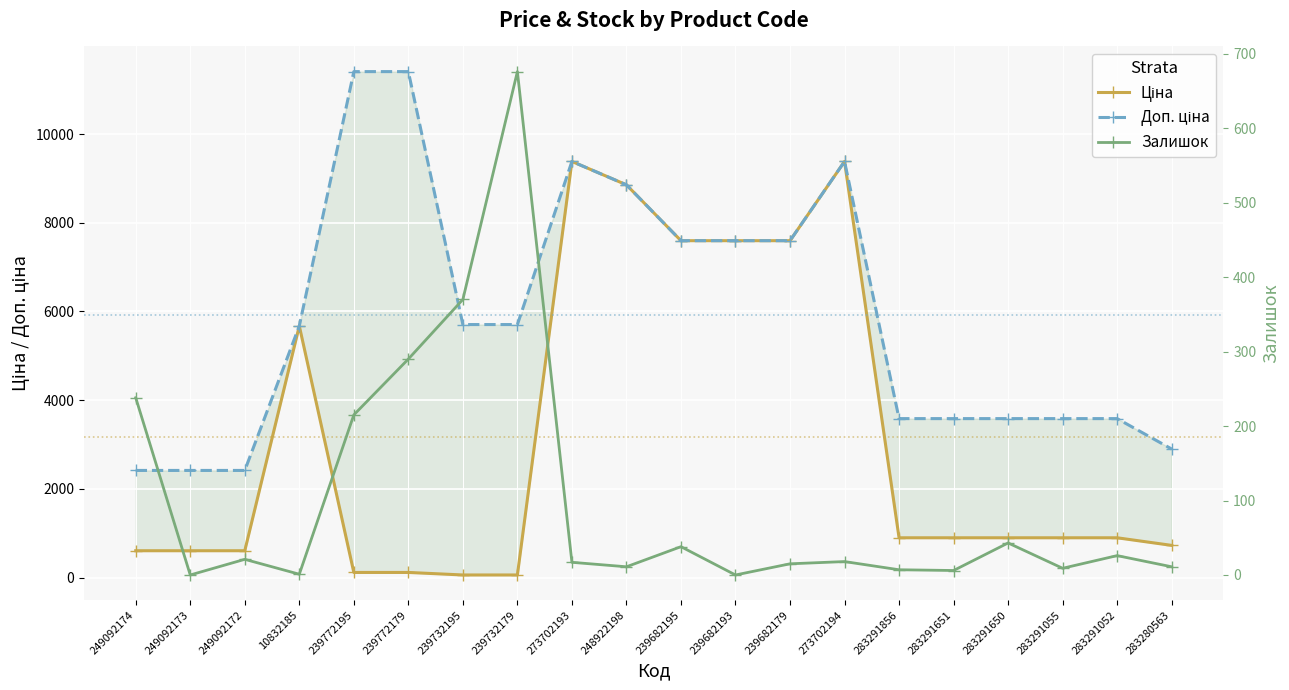

At which category does Доп. ціна reach its first local peak?

273702193